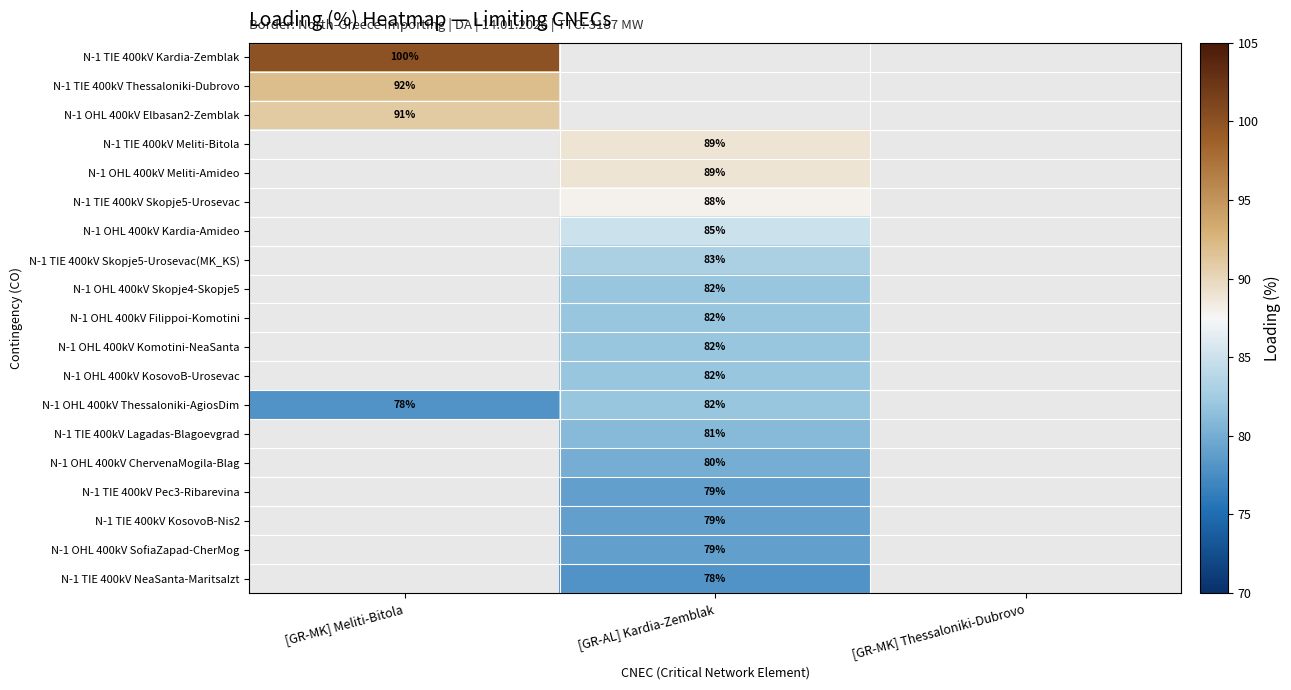

Is the value of N-1 OHL 400kV Thessaloniki-AgiosDim at [GR-AL] Kardia-Zemblak greater than the value of N-1 OHL 400kV Elbasan2-Zemblak at [GR-MK] Meliti-Bitola?

No